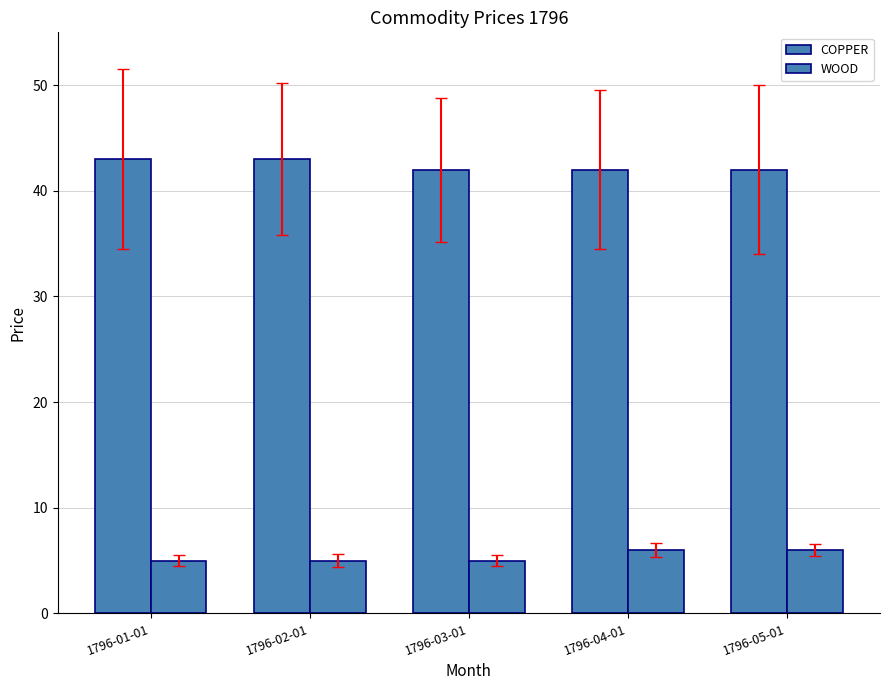

Are the bars grouped side by side (vs. stacked)?

Yes